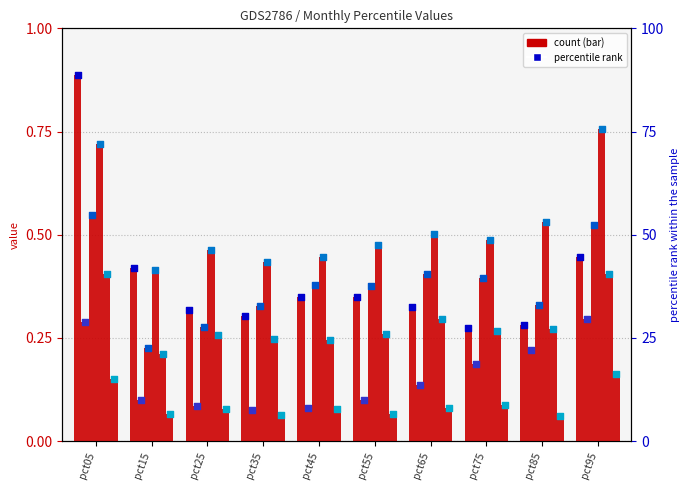

What is the total value across all series at pct35?

74.5